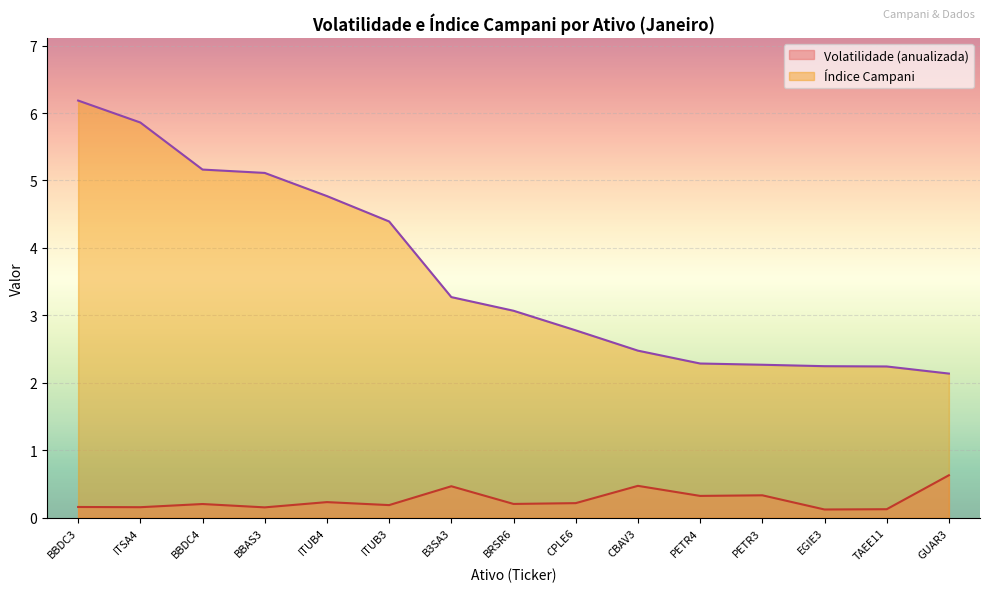

What is the total value across all series at BBAS3?

5.3